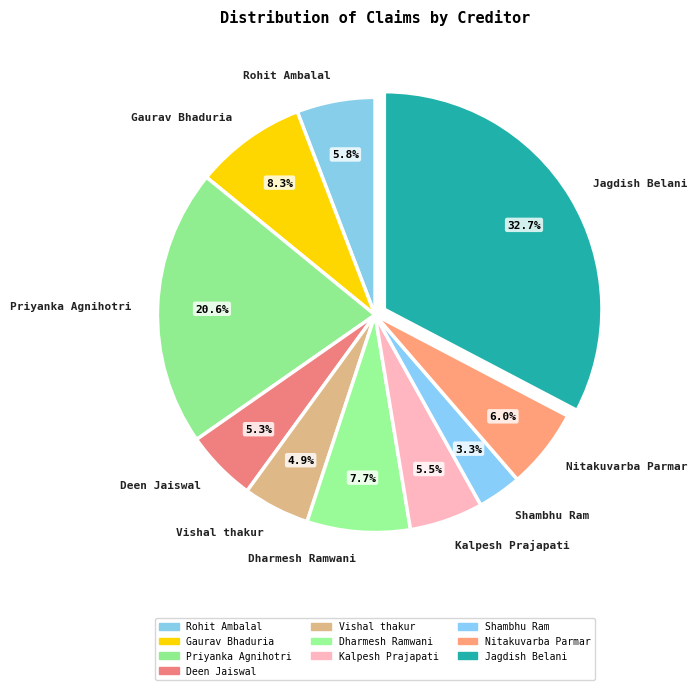

Which slice is the smallest?

Shambhu Ram